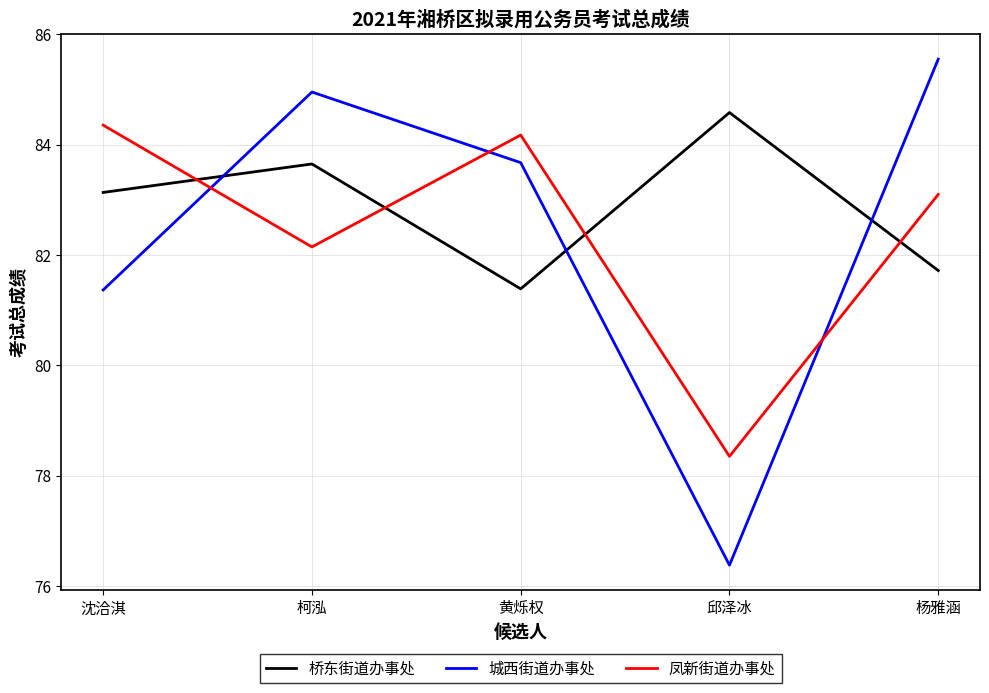

Where does the 凤新街道办事处 series first go above 83?

沈洽淇